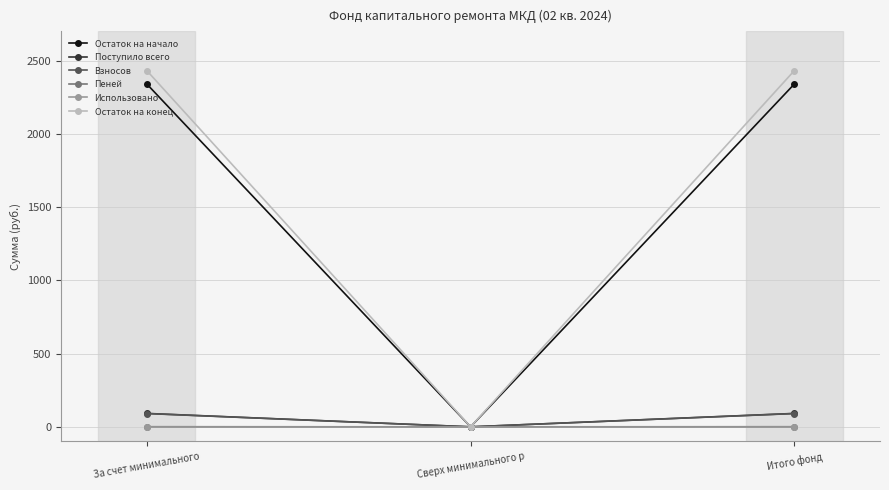

What position from the right is За счет минимального?

3